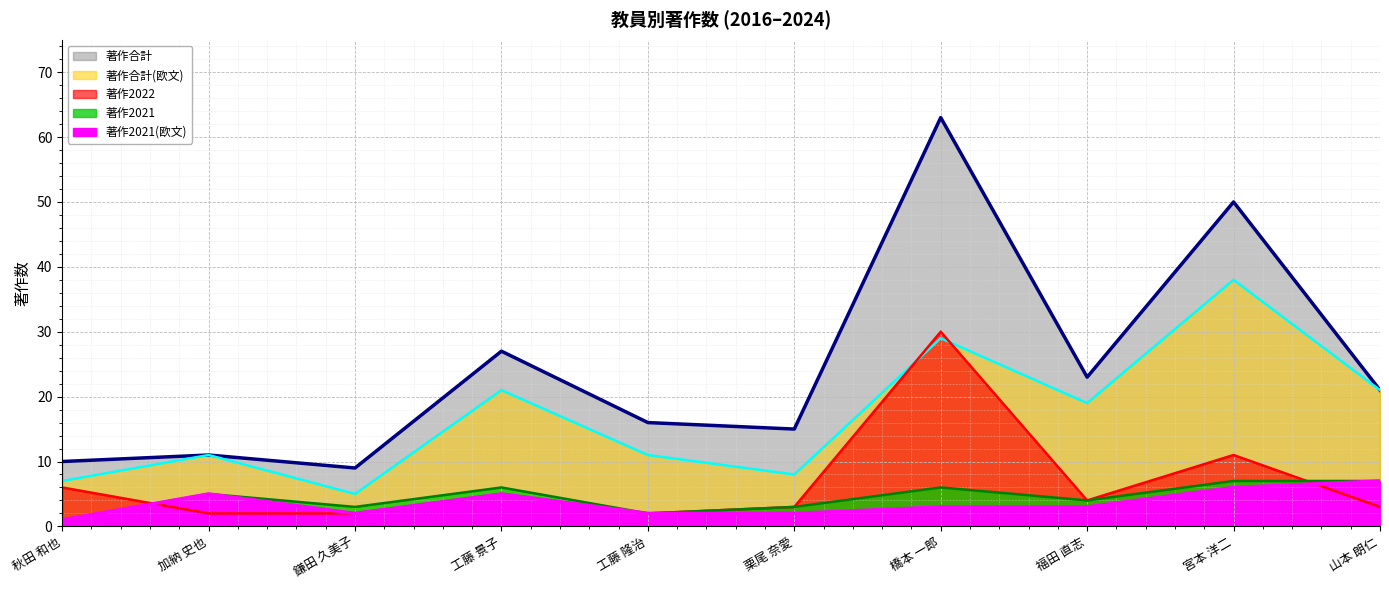

At which category does the chart reach its minimum across all series?

秋田 和也